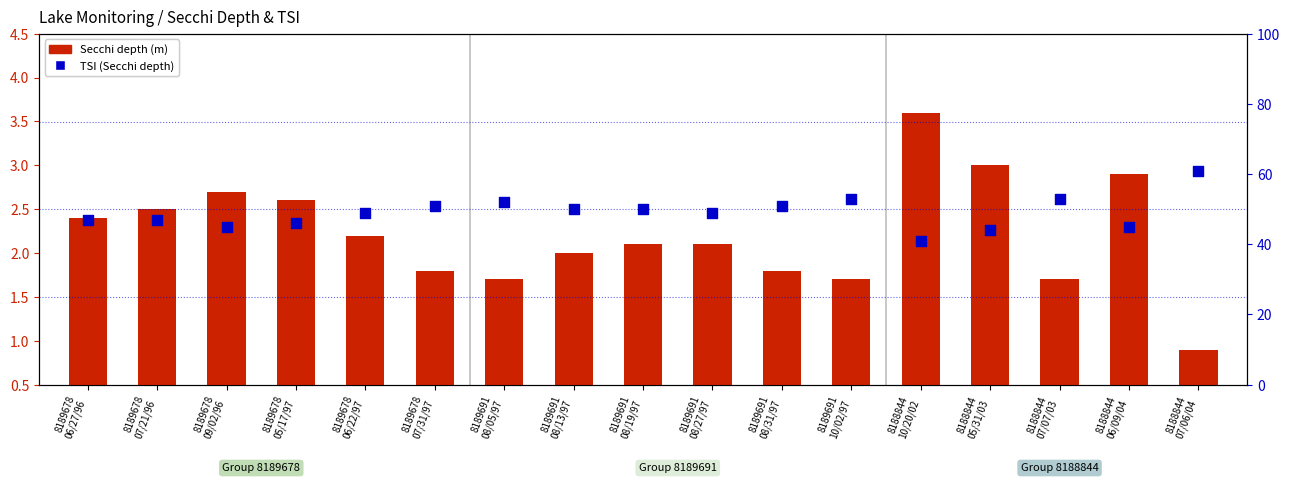

Which series has the largest total across all categories?

TSI (Secchi)